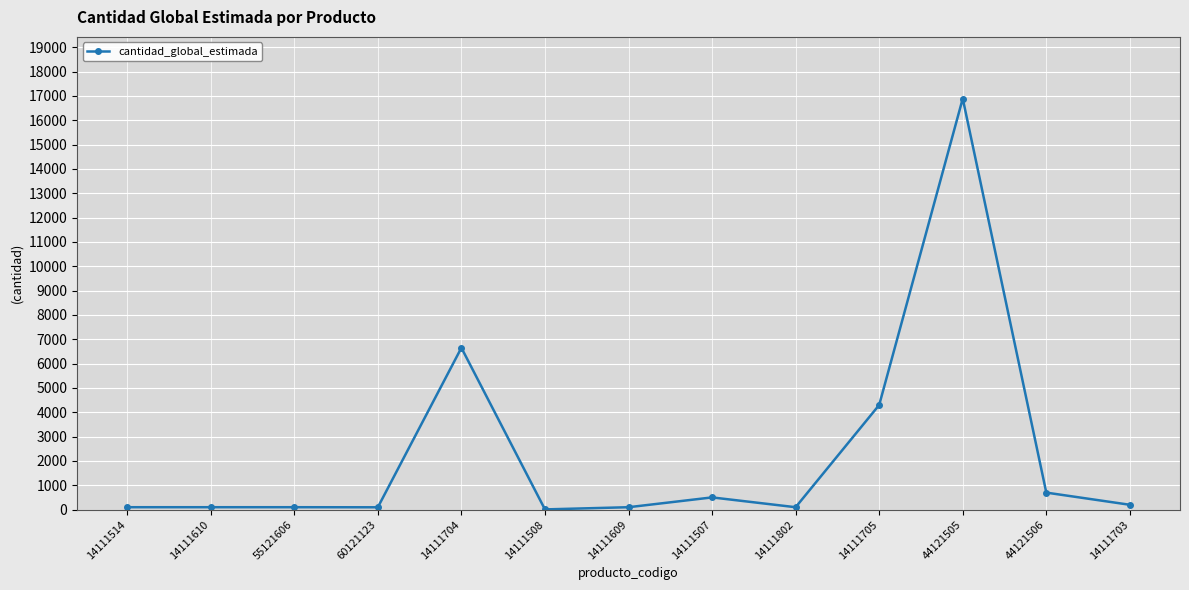

Where is the data nearest to the value 8450?

14111704